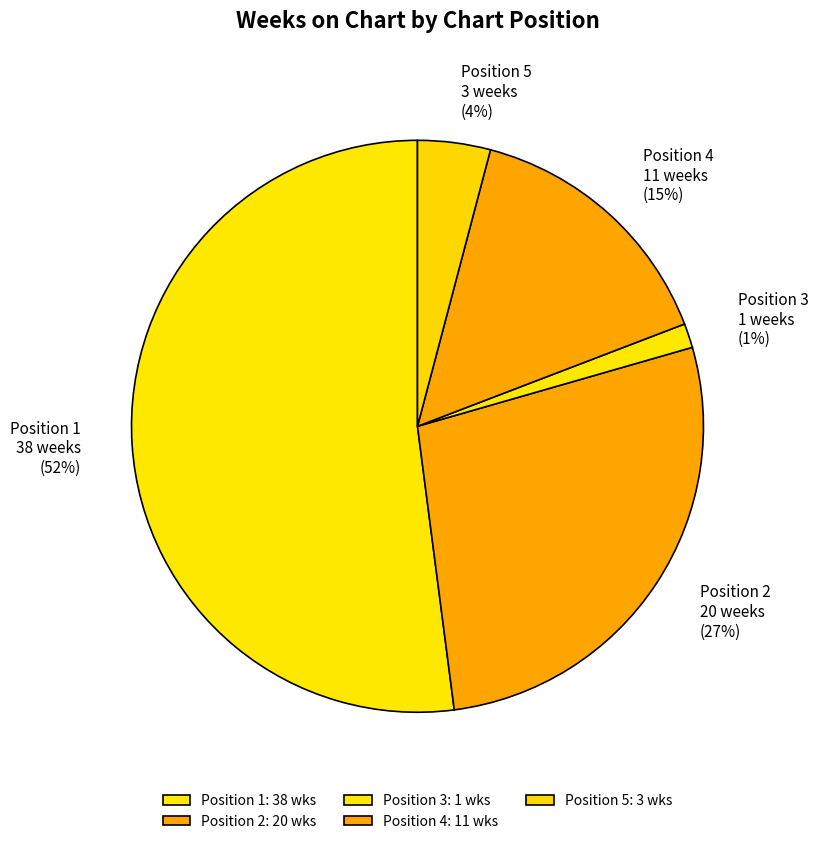

To the nearest percent, what percentage of the pie is Position 2?

27%